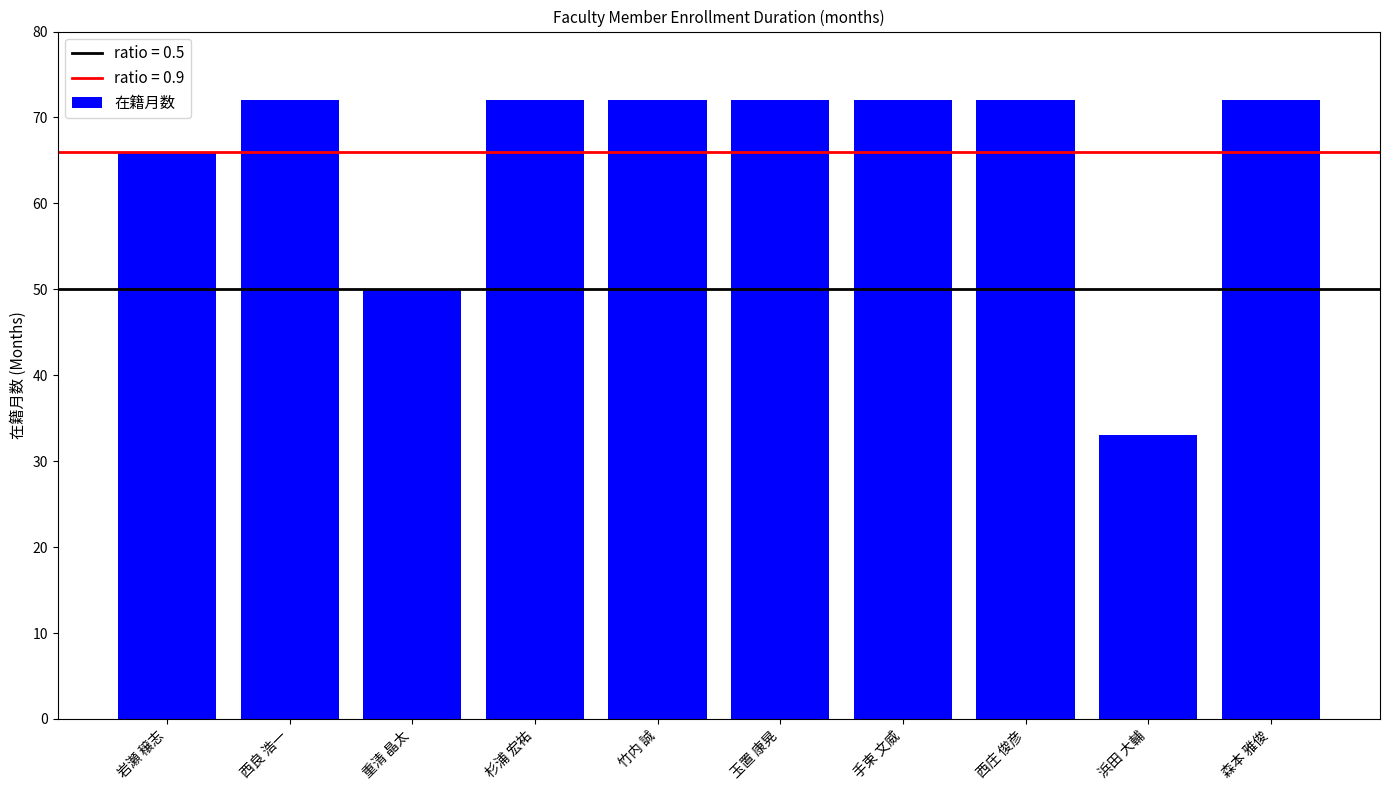

Reading right to left, what are all the values shown in this chart?

72	33	72	72	72	72	72	50	72	66